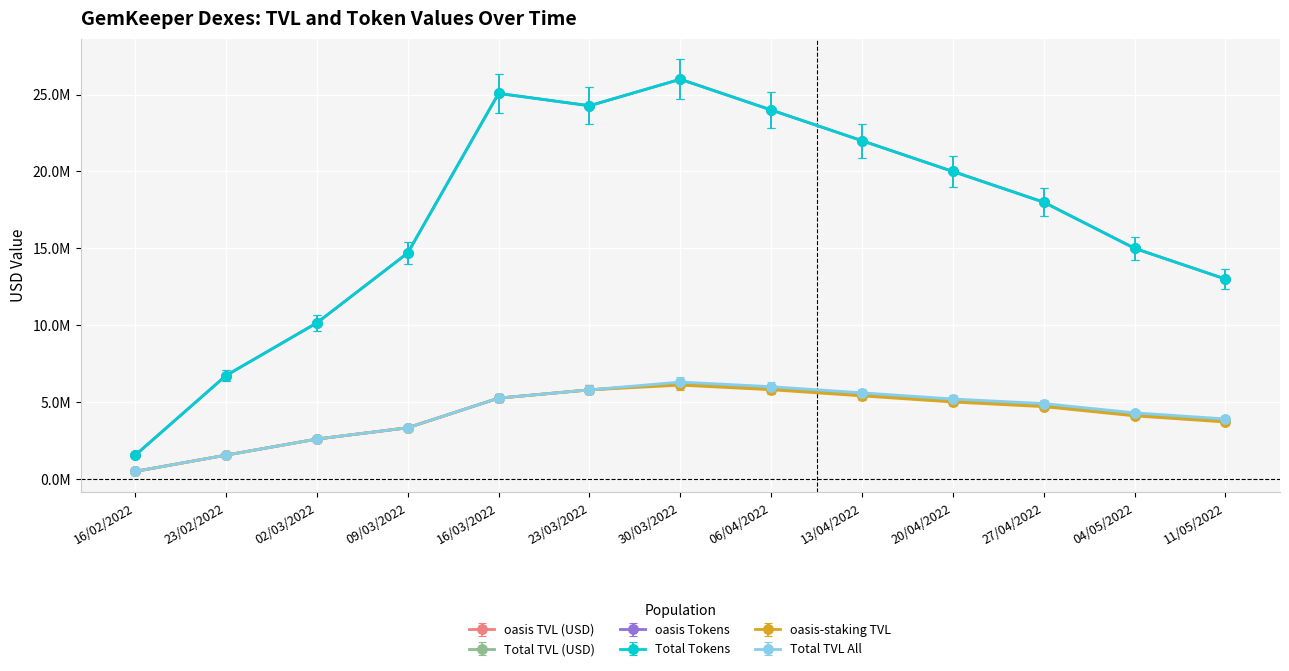

What is the total value across all series at 06/04/2022?

70405000.0